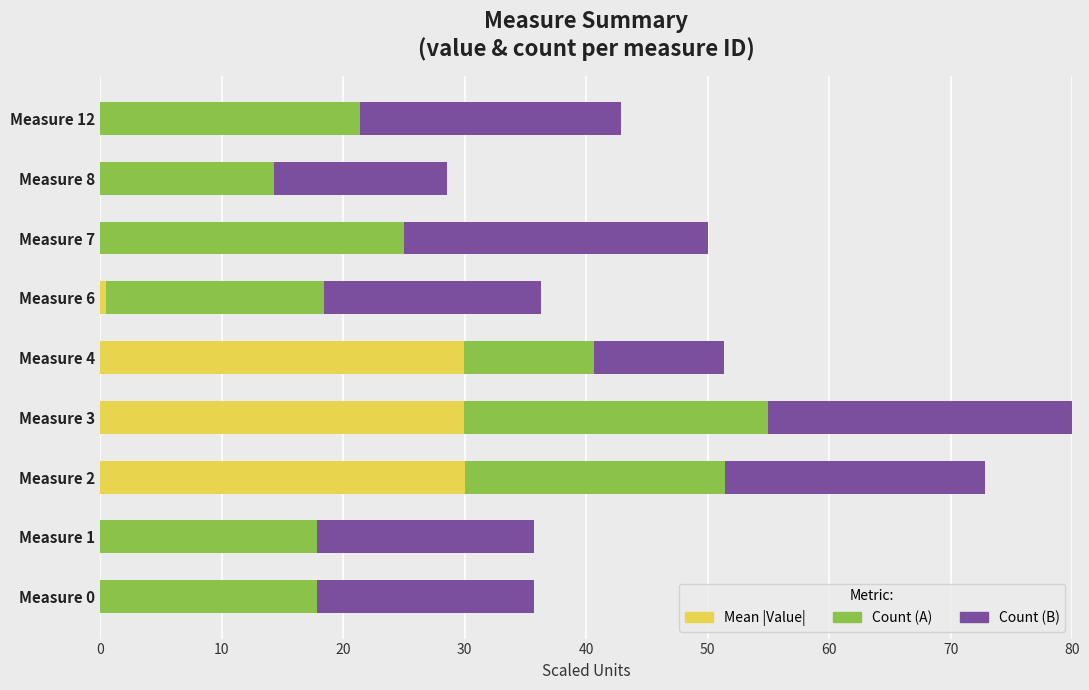

How many distinct data groups are displayed?

3